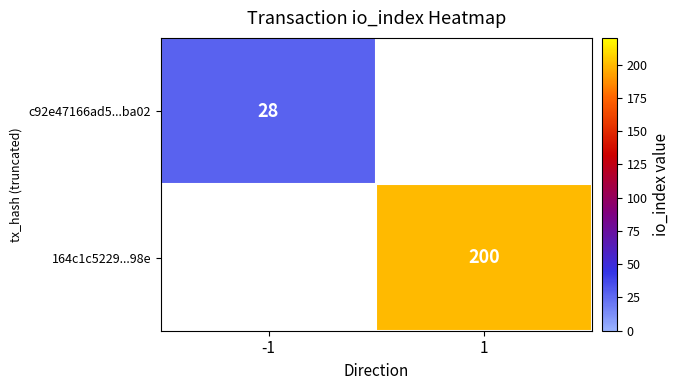

Is it true that 164c1c5229...98e equals 126 at 1?

False